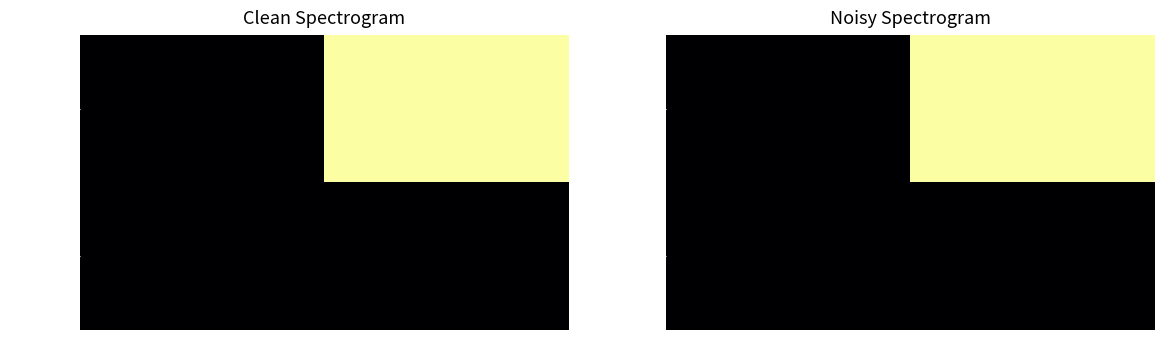

Which series has the largest range (max minus min)?

c79d3149...